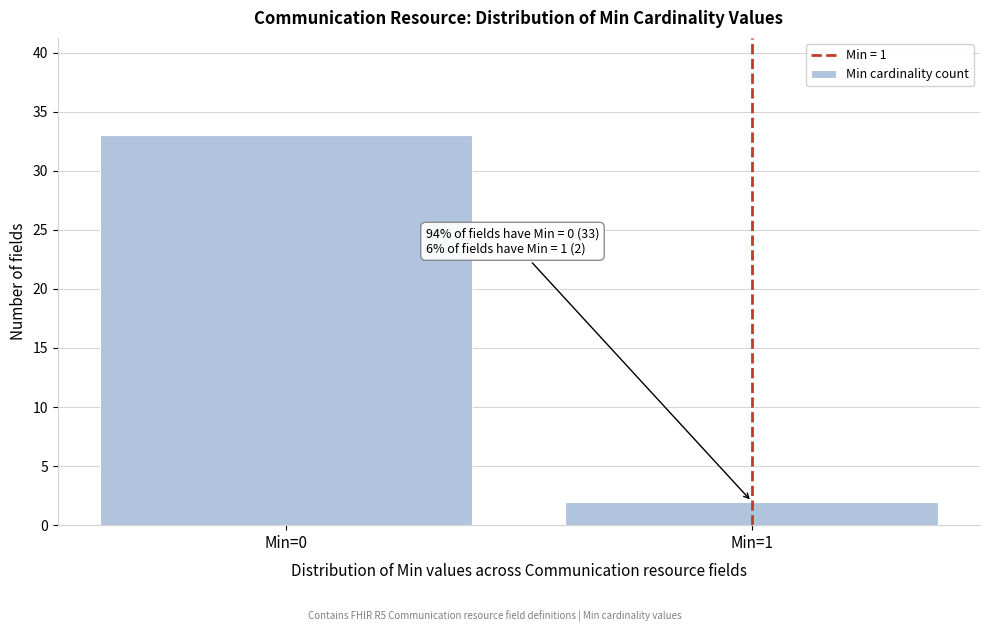

Reading left to right, extract all data points from this chart.

Min=0=33	Min=1=2